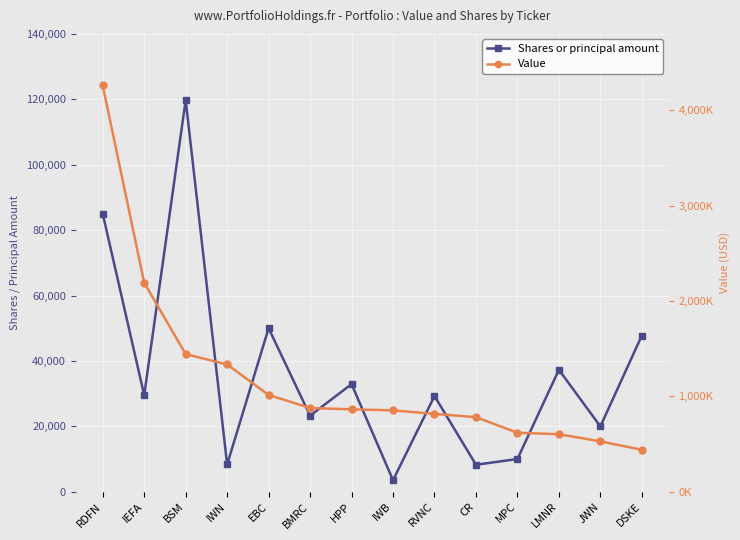

Read the Shares or principal amount value at CR, to the nearest 50.

8250